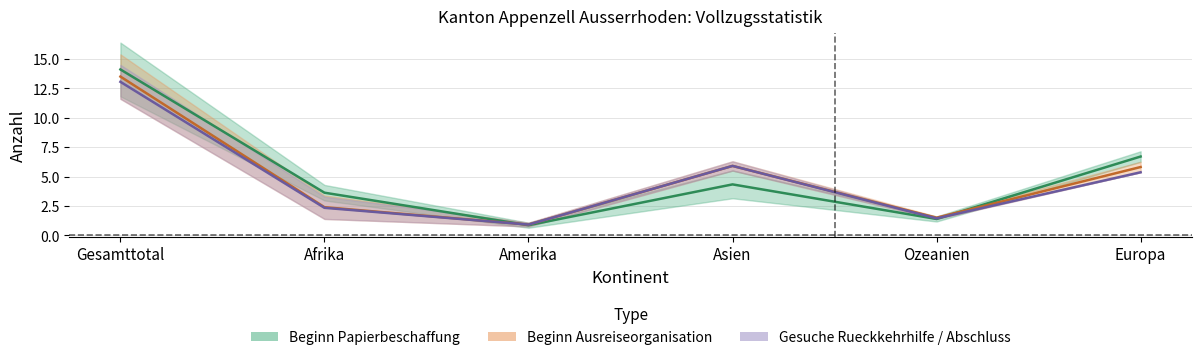

List the labels in order of Beginn Ausreiseorganisation value, largest first.

Gesamttotal, Asien, Europa, Afrika, Ozeanien, Amerika